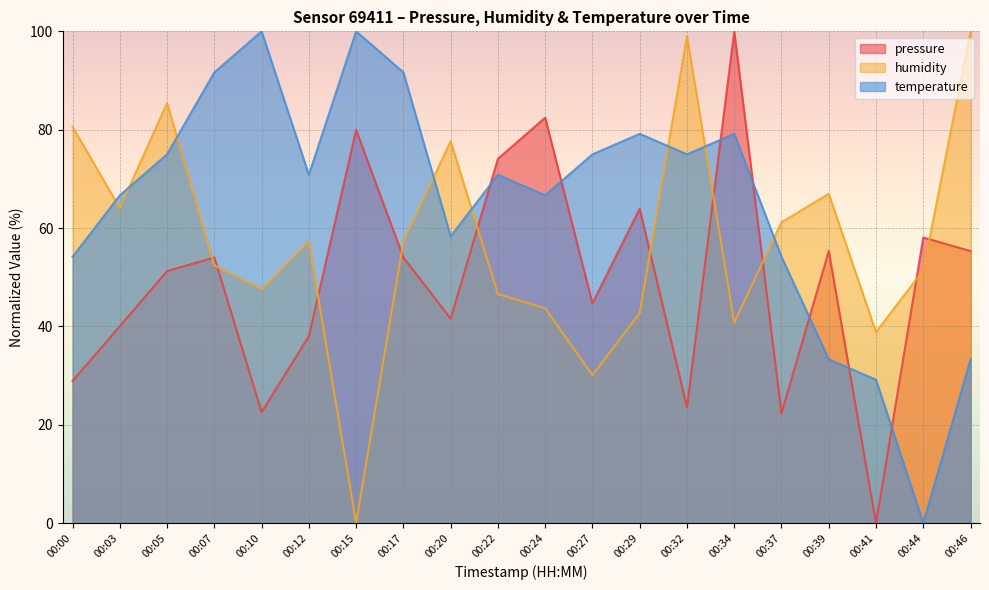

At which label does temperature first exceed 70?

00:05